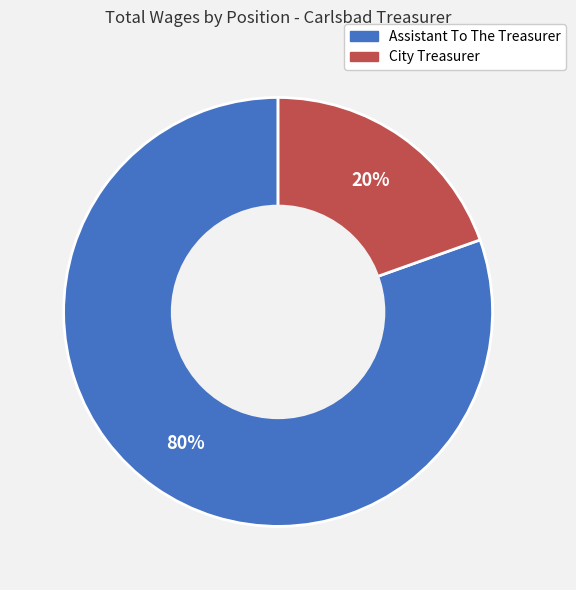

True or false: City Treasurer accounts for 25% of the total.

False